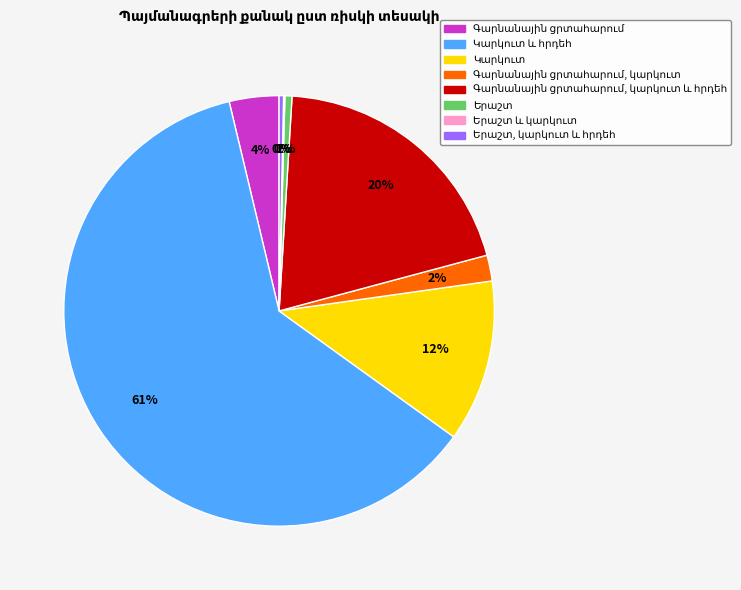

To the nearest percent, what is the difference between the largest and smallest slice percentages?

61%